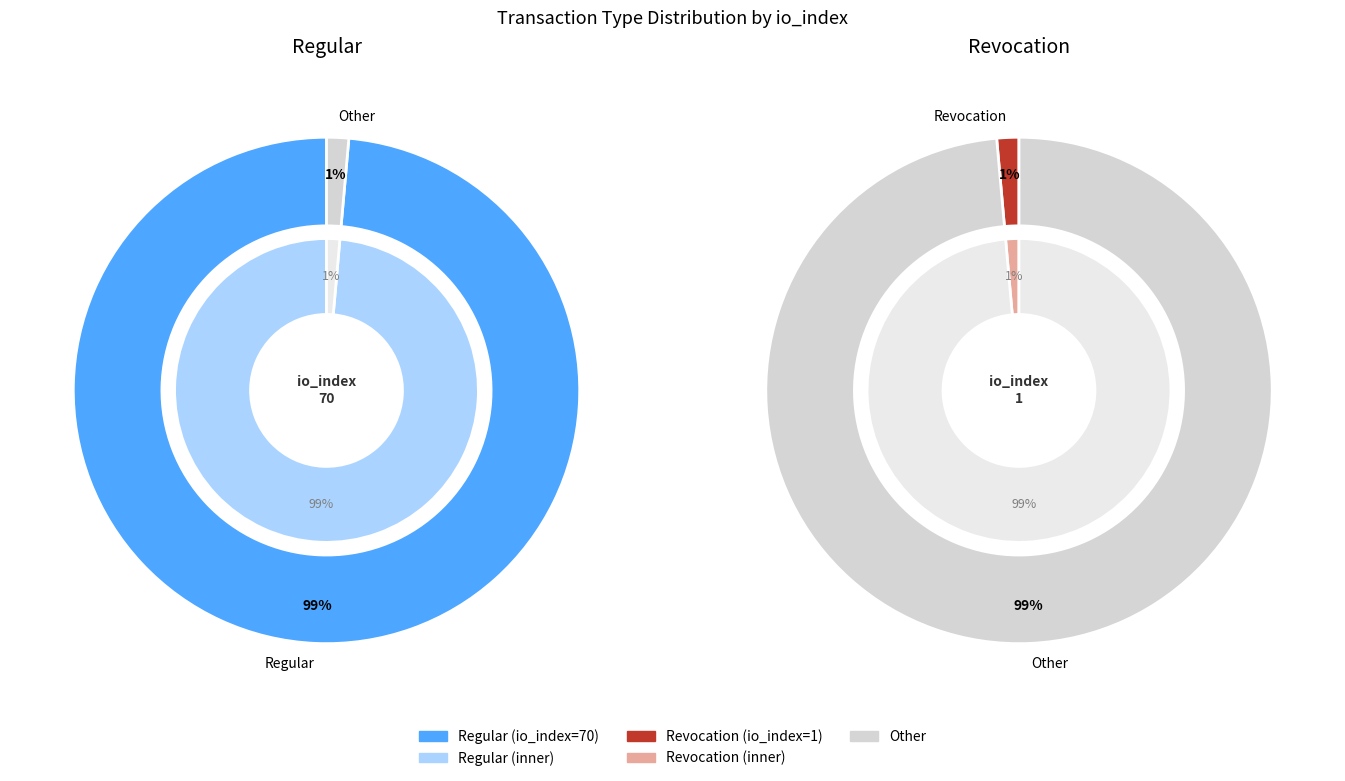

How much of the chart is everything except Regular (io_index=70)?

1.4%